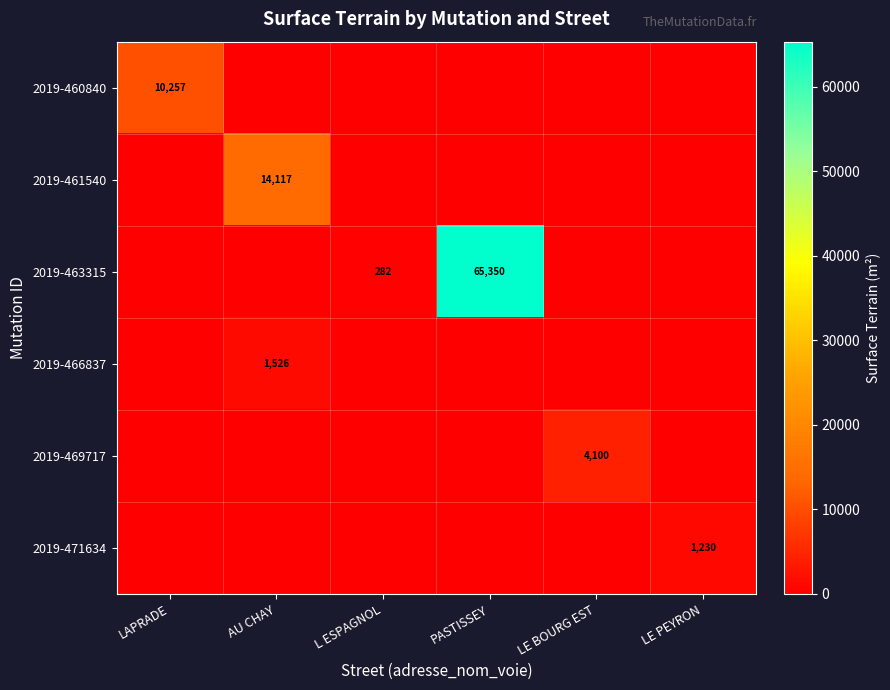

The value of 2019-460840 at LAPRADE is 6827. True or false?

False